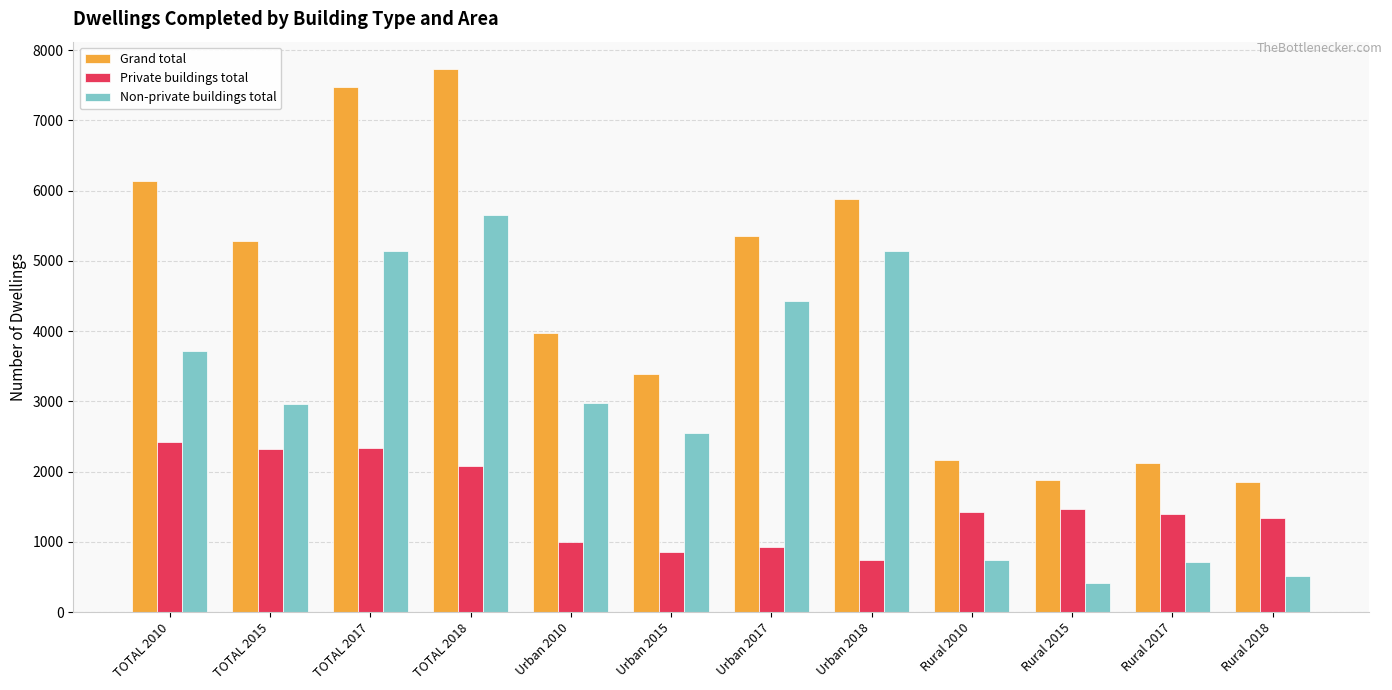

What is the difference between the Grand total values at Rural 2018 and Urban 2018?

4041